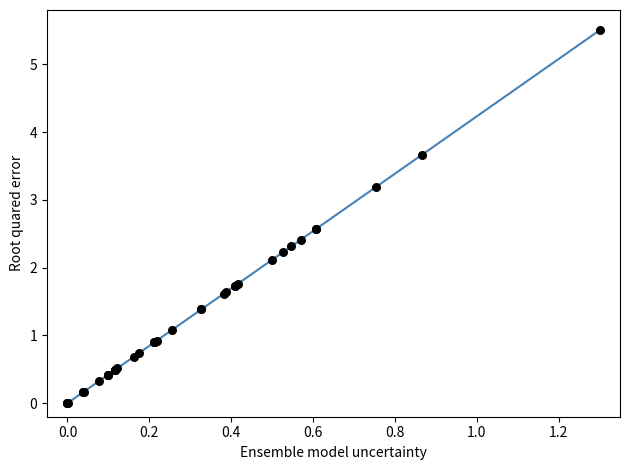

What Y value in the scatter plot is closest to 2?

2.1